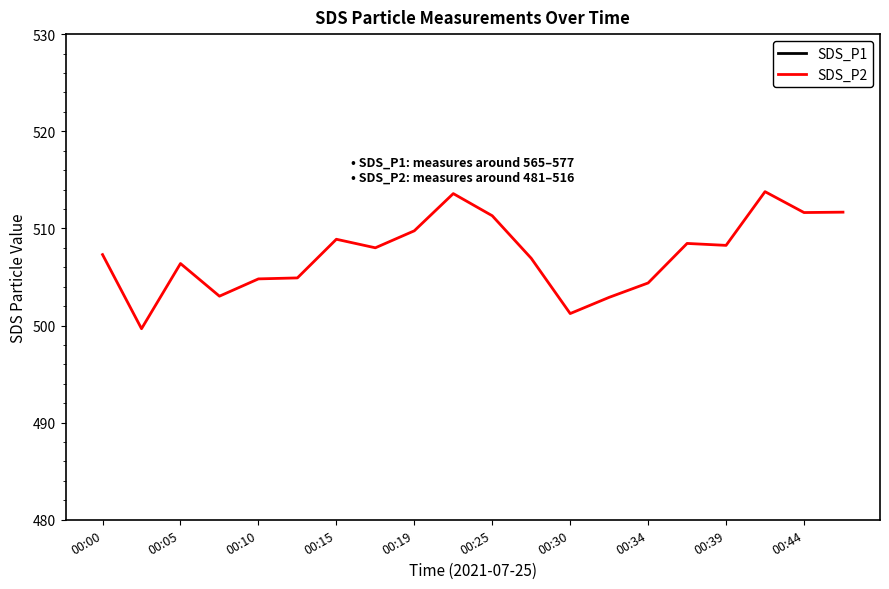

Is it true that SDS_P2 equals 501.2 at 00:30?

True